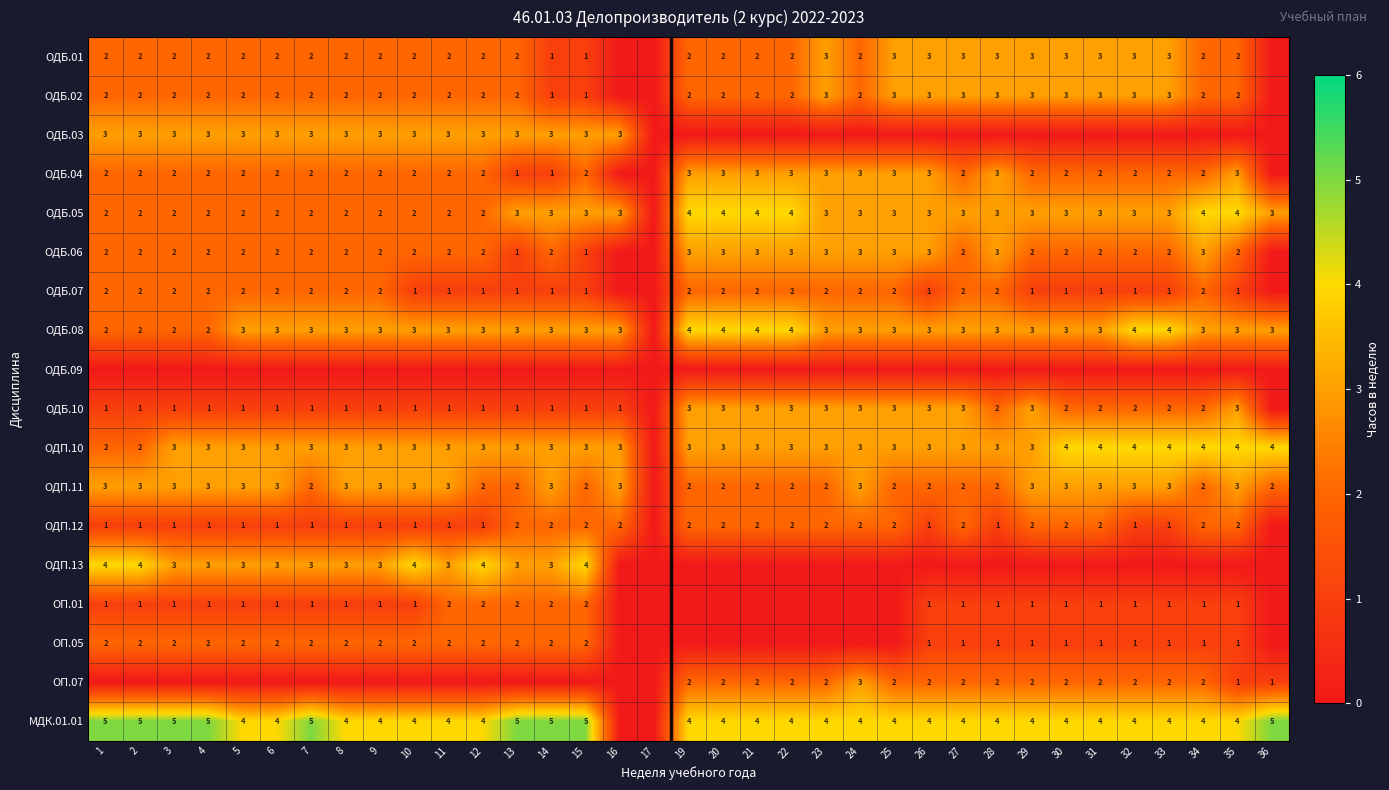

Is it true that ОДБ.05 equals 3 at 11?

False